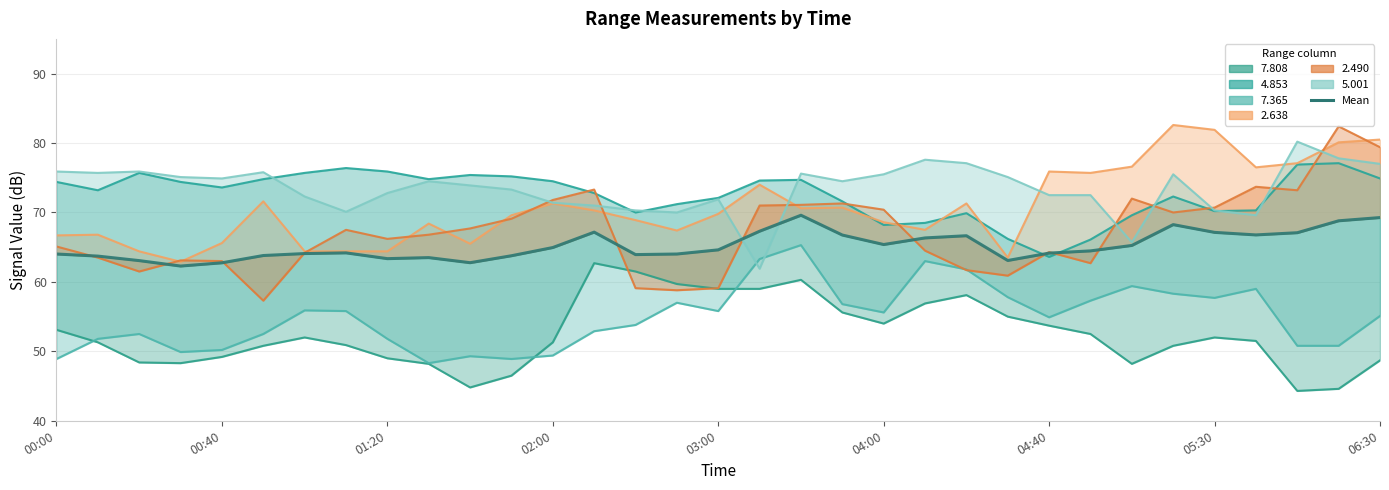

Does the chart have visible grid lines?

Yes